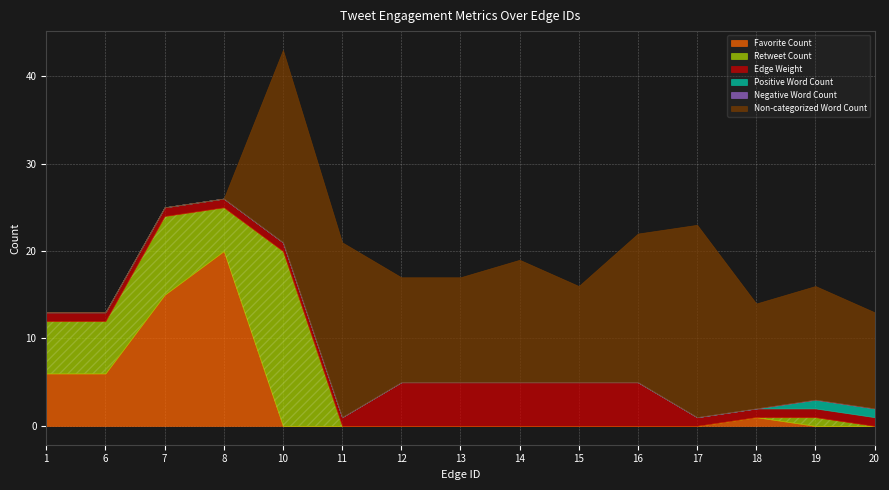

How many interior local peaks does the Favorite Count series have?

2